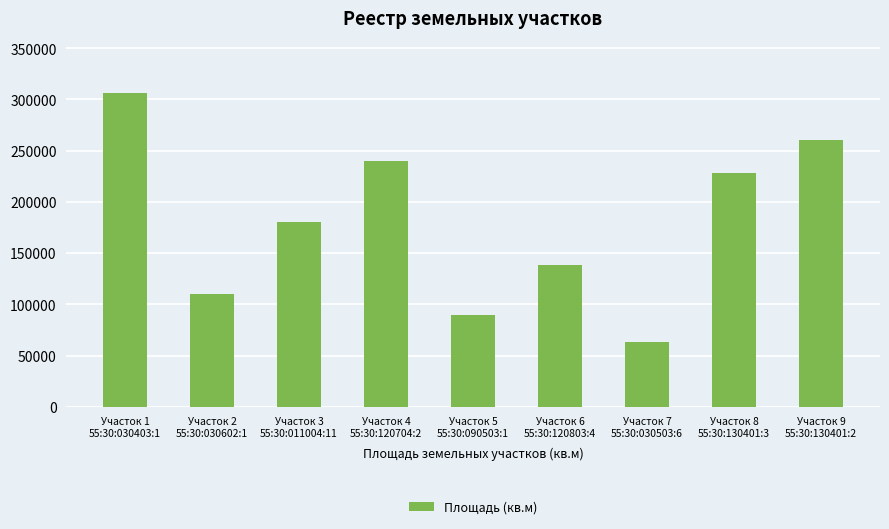

What is the value of the 7th bar from the left?

63200